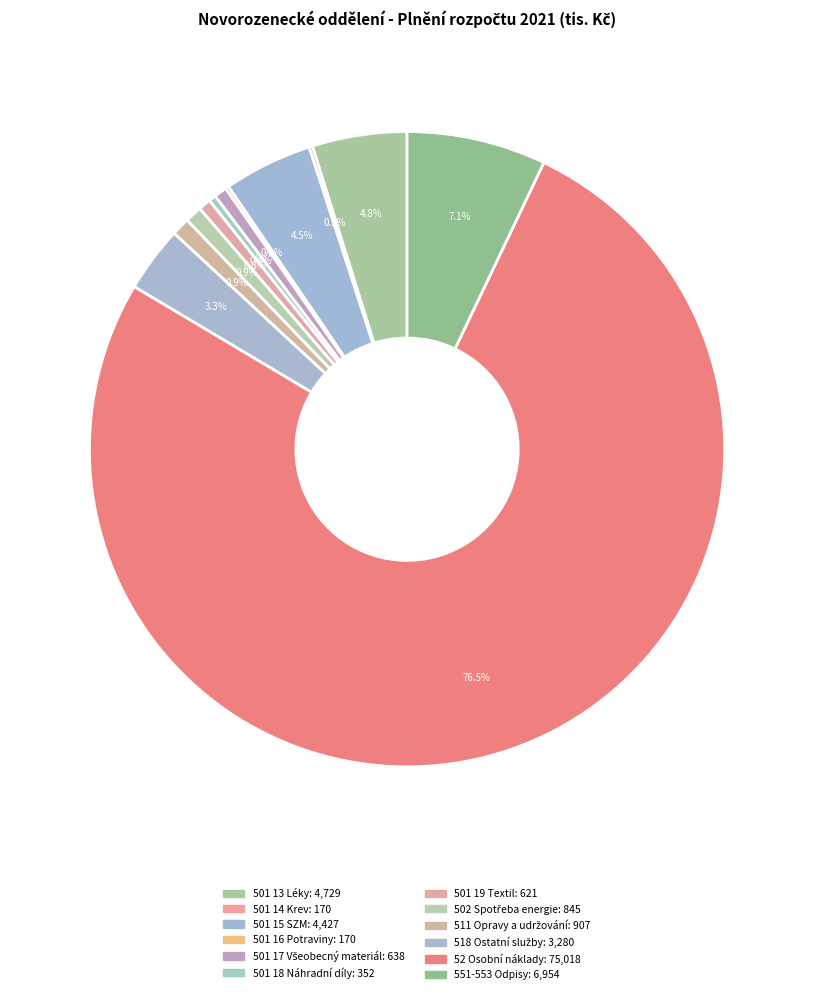

Count the number of slices in the pie.

12